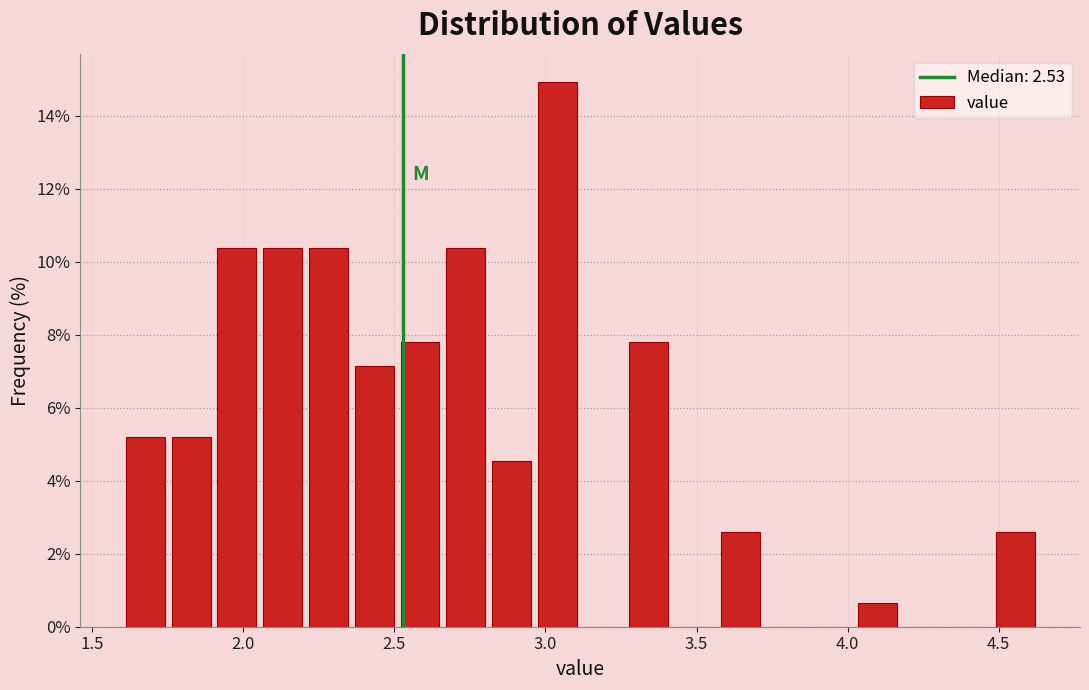

Read against the x-axis, roughly where is the centre of the tallest bar?

3.05